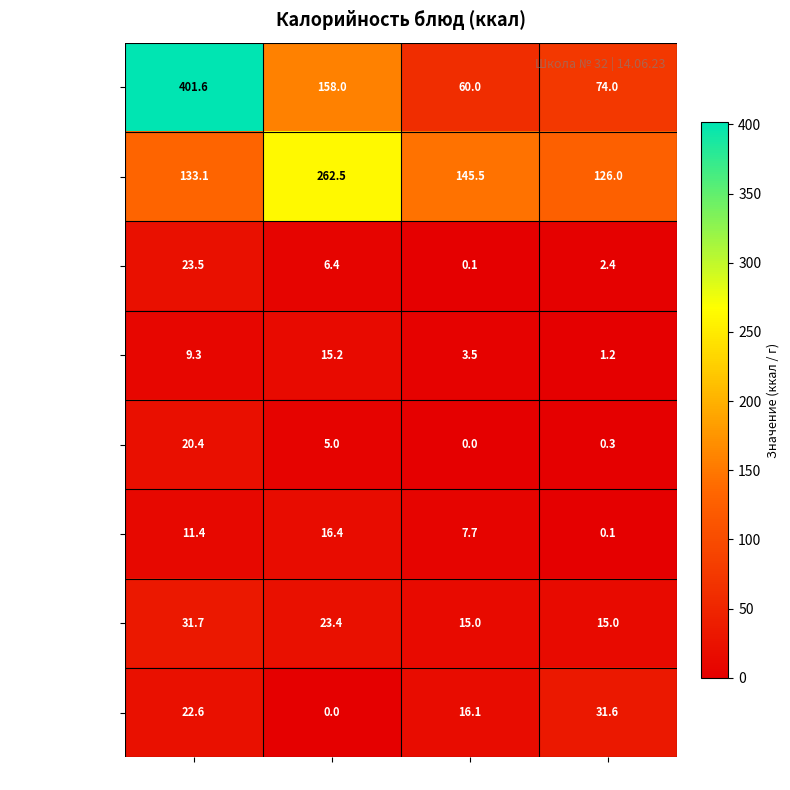

The Обед (ккал) series shows 126.0 at Хлеб/Компот. True or false?

True